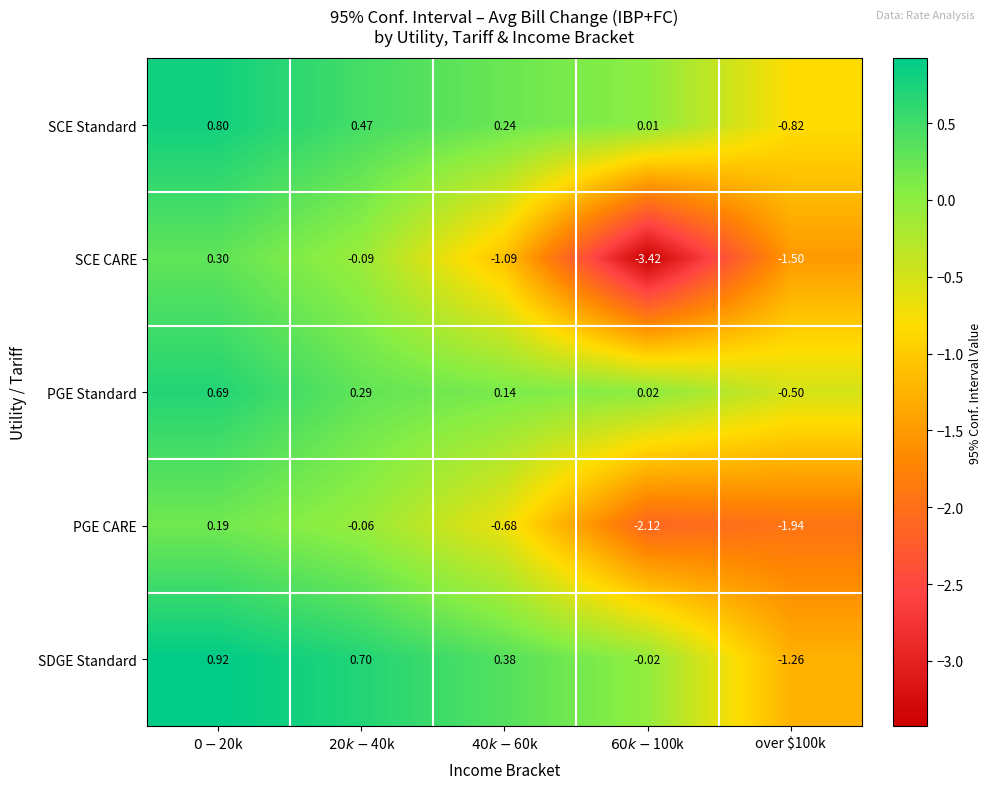

List the series in order of their peak value, lowest first.

PGE CARE, SCE CARE, PGE Standard, SCE Standard, SDGE Standard